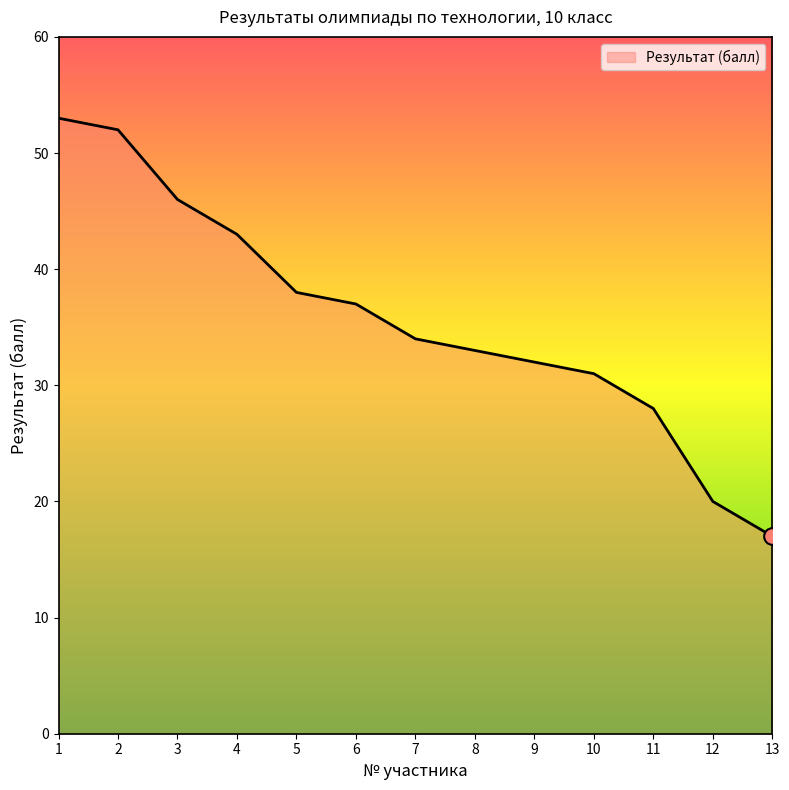

What is the sum of the values at 4 and 5?

81